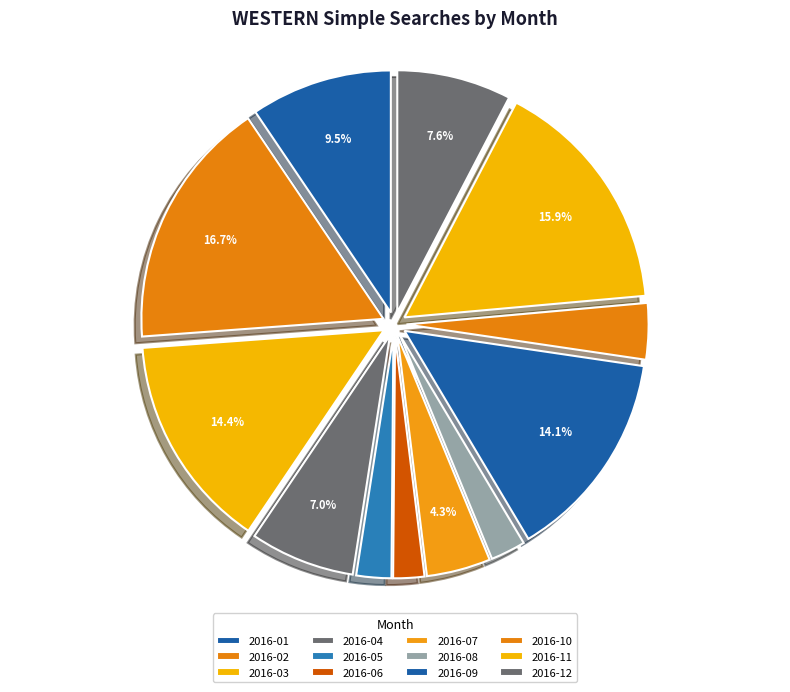

Is it true that 2016-07 is 1% of the pie?

False